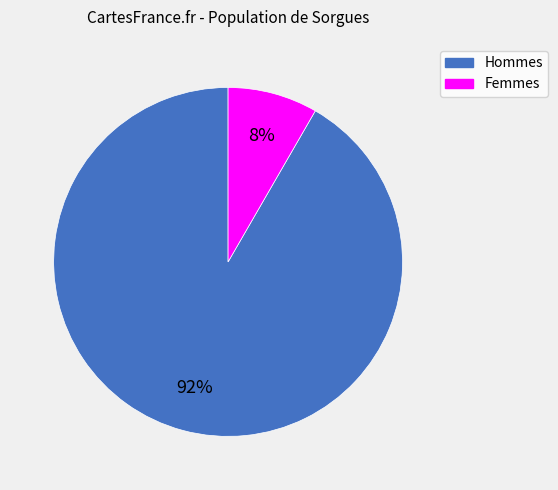

Does any single category account for the majority?

Yes